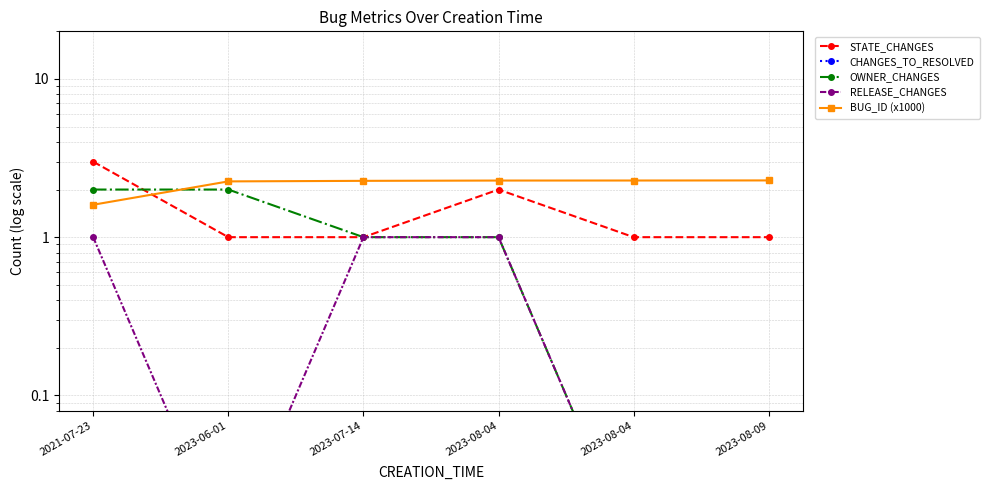

What is the difference between the highest and lowest values at 2023-08-09?

2.3